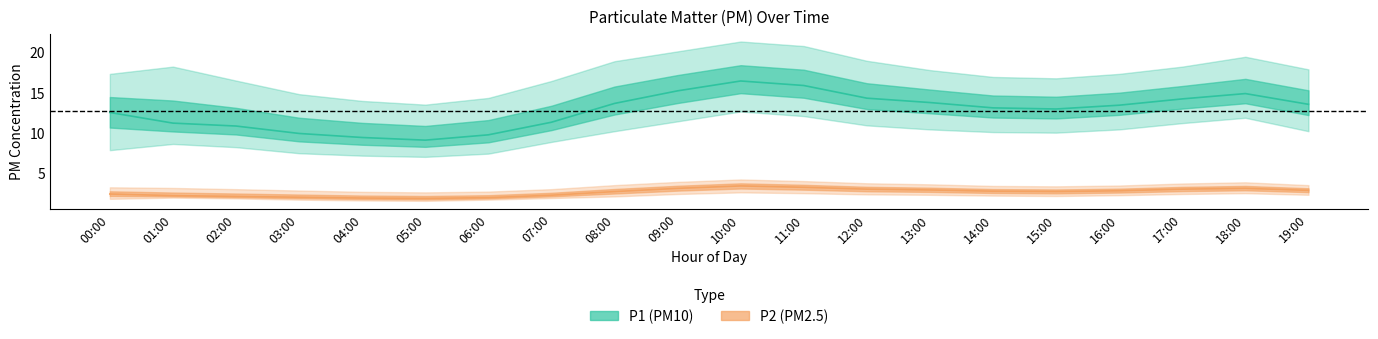

Does the chart display data point markers on the line(s)?

No